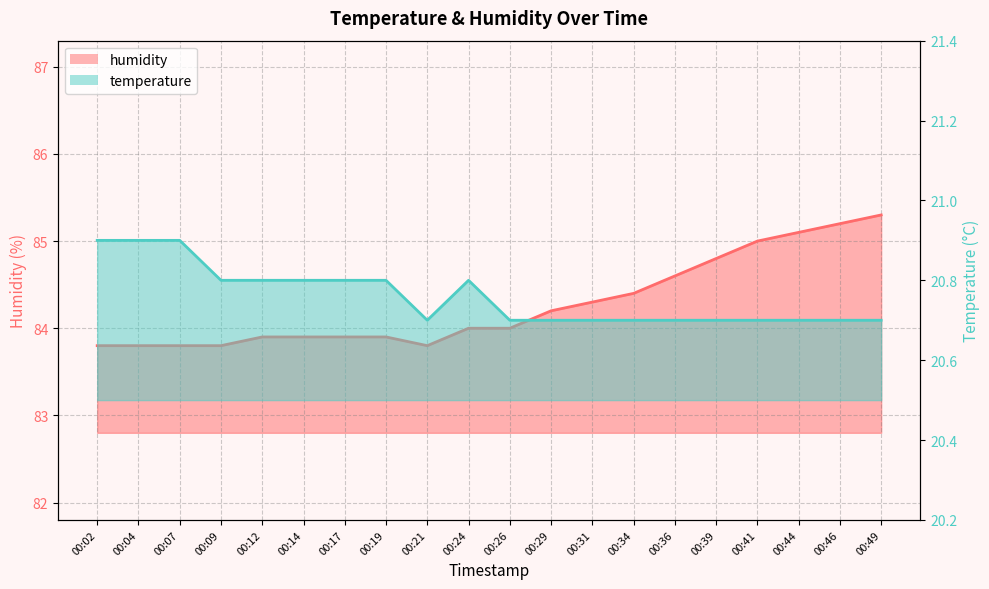

True or false: humidity and temperature cross at least once.

False